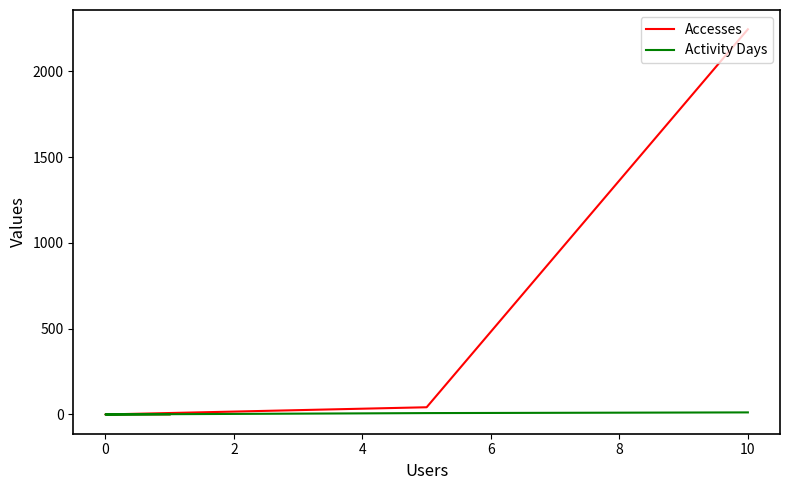

What is the highest value of the Accesses series?

2245